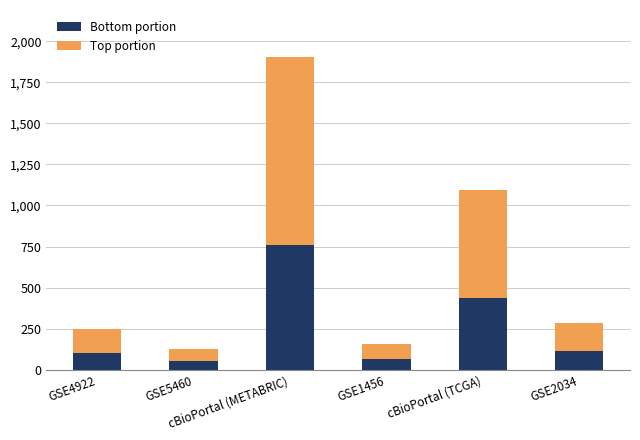

What is the sum of all Bottom portion values?

1528.0